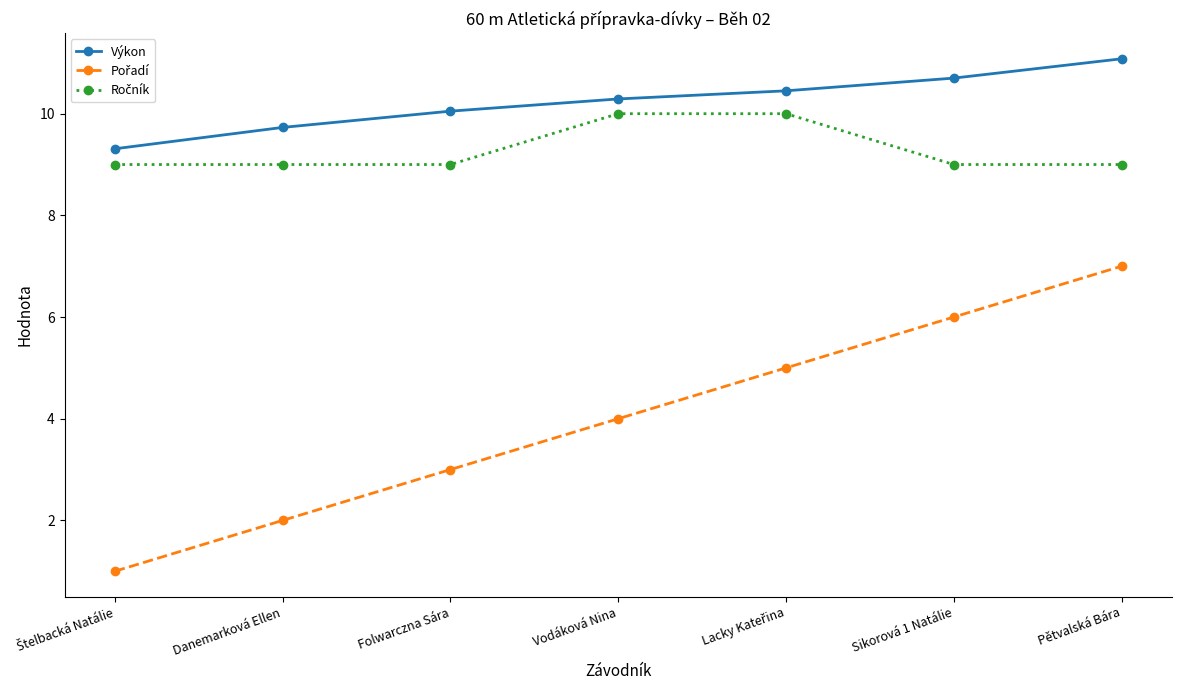

What is the total value across all series at Danemarková Ellen?

20.7